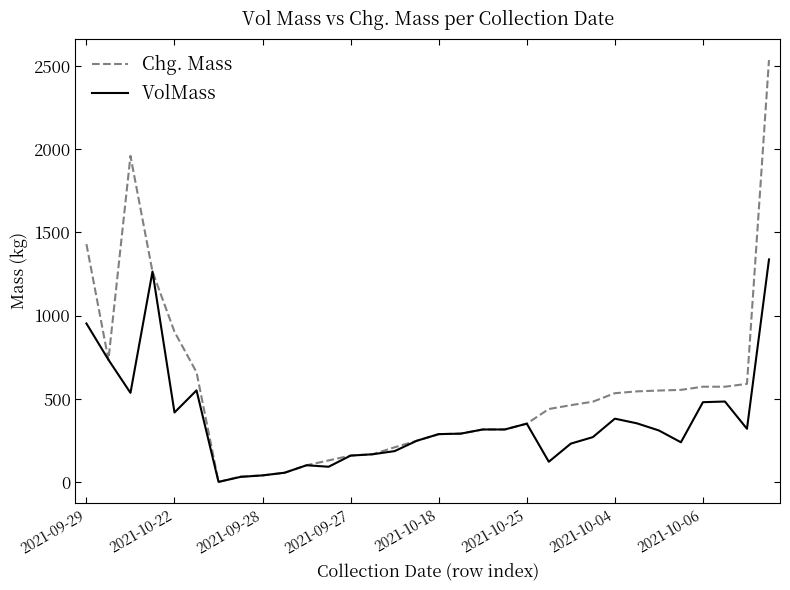

Which series has the largest total across all categories?

Chg. Mass